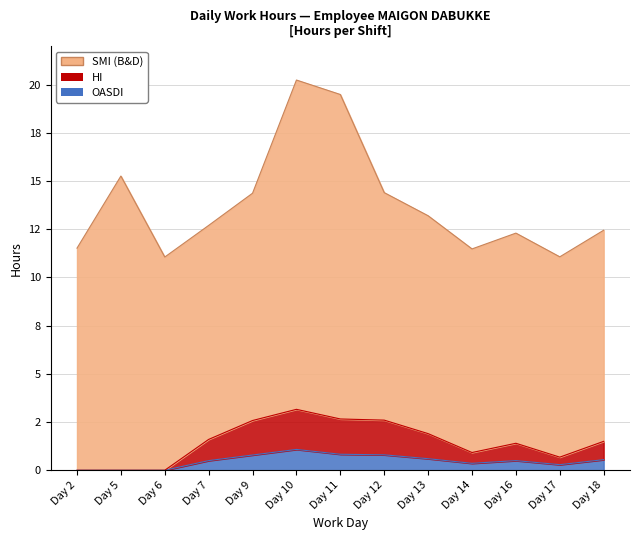

At which category is the sum across all series the highest?

Day 10